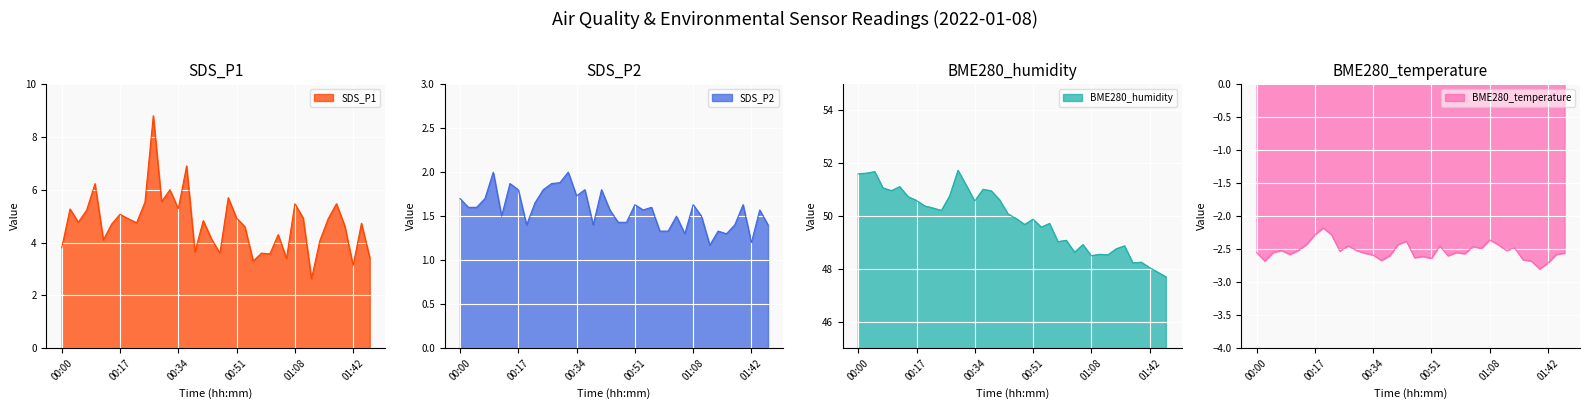

Is it true that BME280_humidity equals 80.8 at 00:51?

False